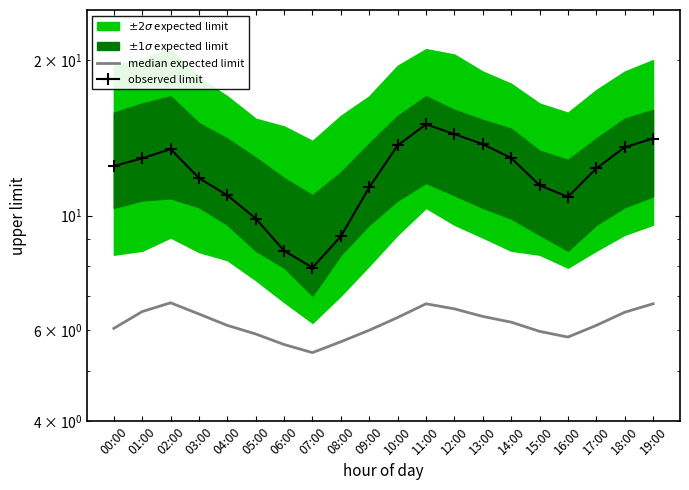

Which series has the largest range (max minus min)?

observed limit